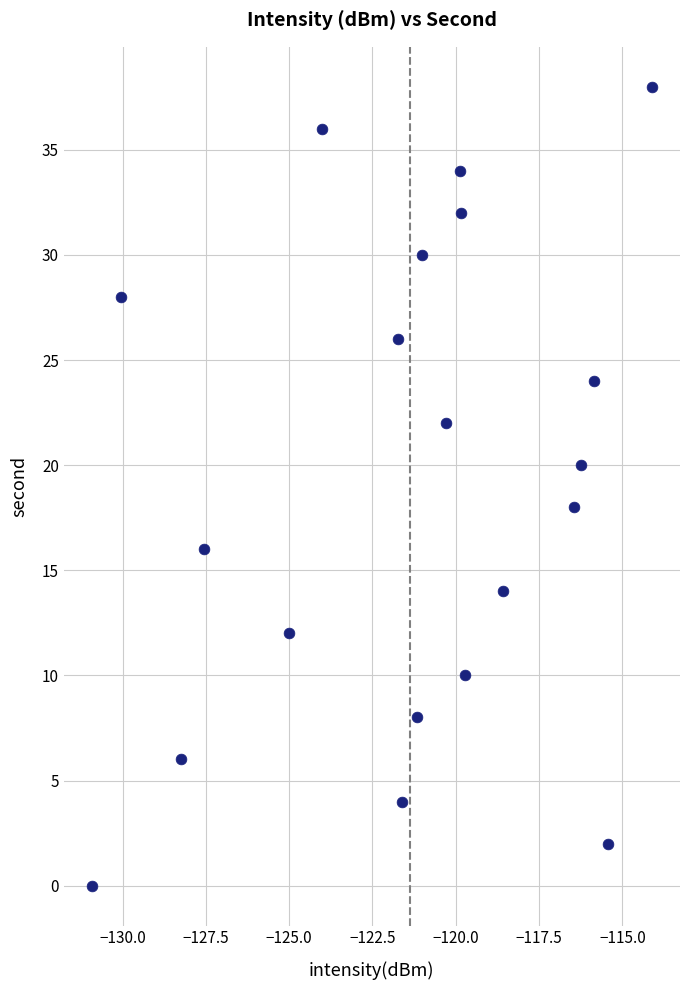

What is the range of Y values (max minus min)?

38